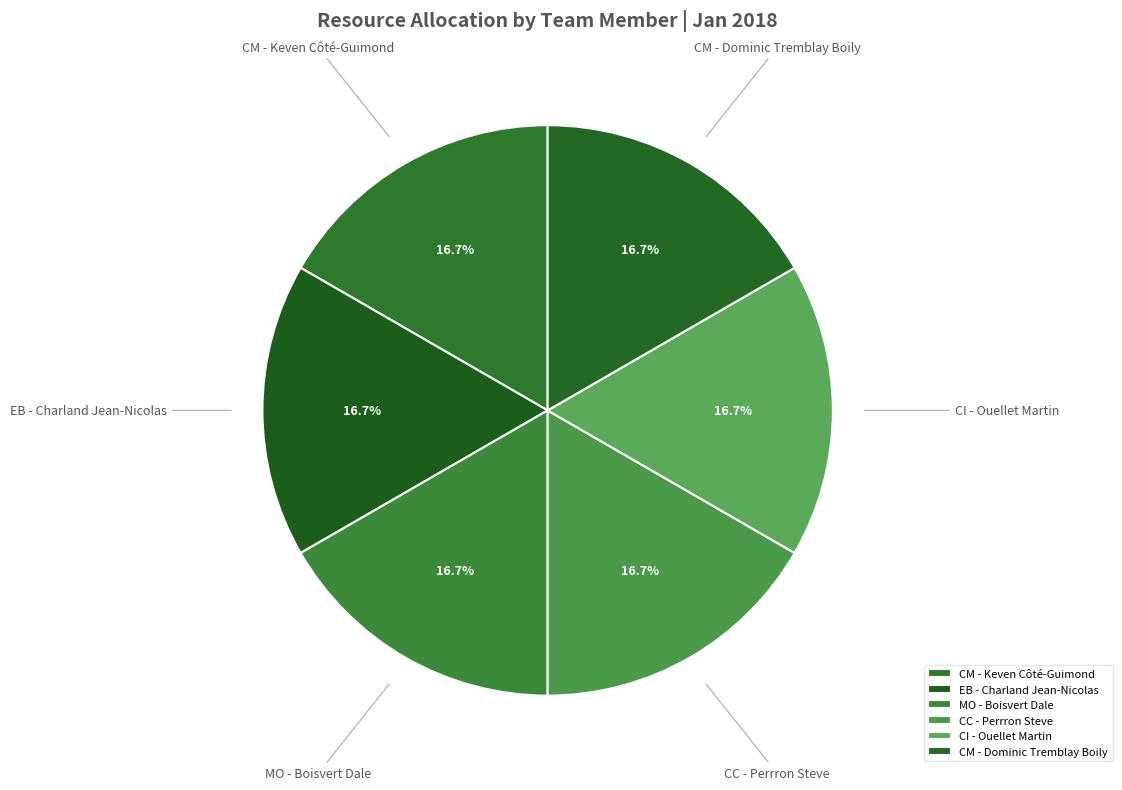

Does any single category account for the majority?

No